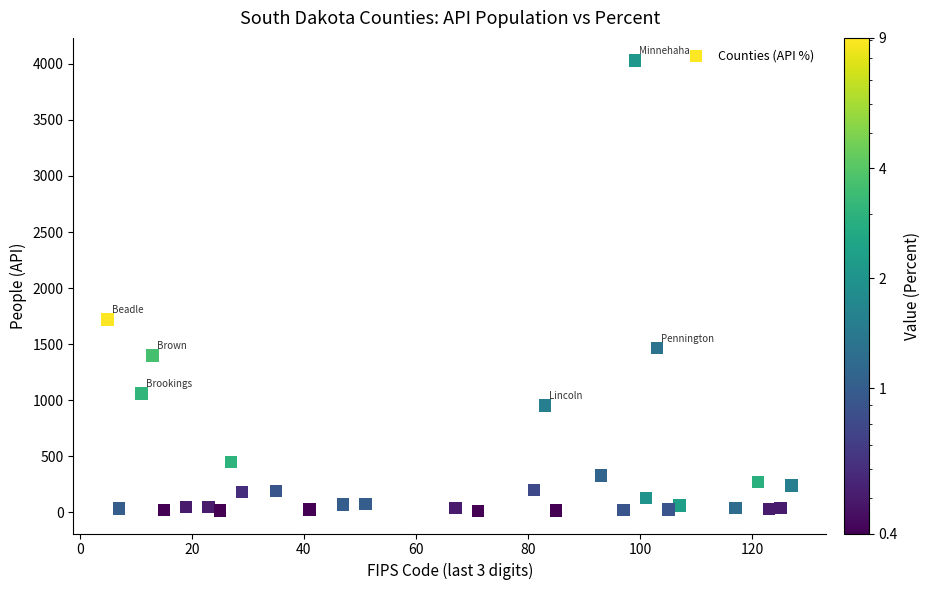

What Y value in the scatter plot is closest to 2021?

1720